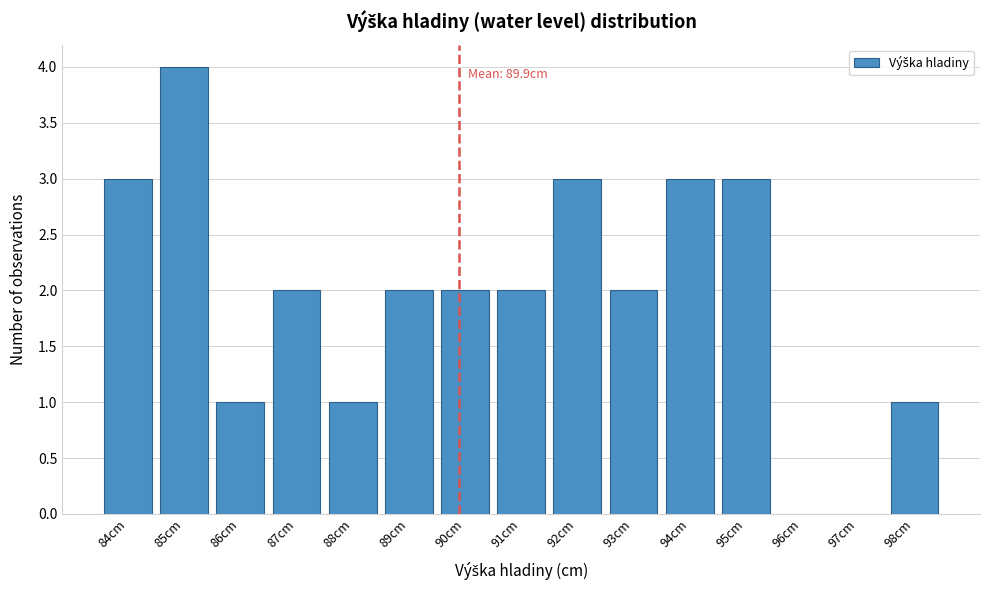

Over which range of the x-axis is the bar tallest?

84.5 to 85.5